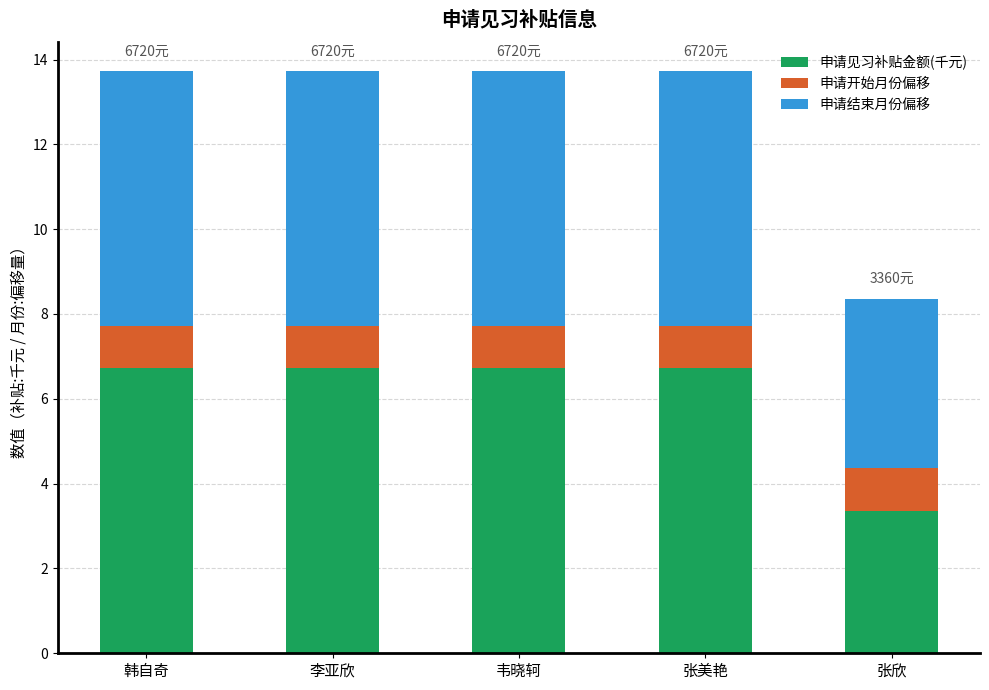

Read the 申请见习补贴金额(千元) value at 张美艳.

6.7